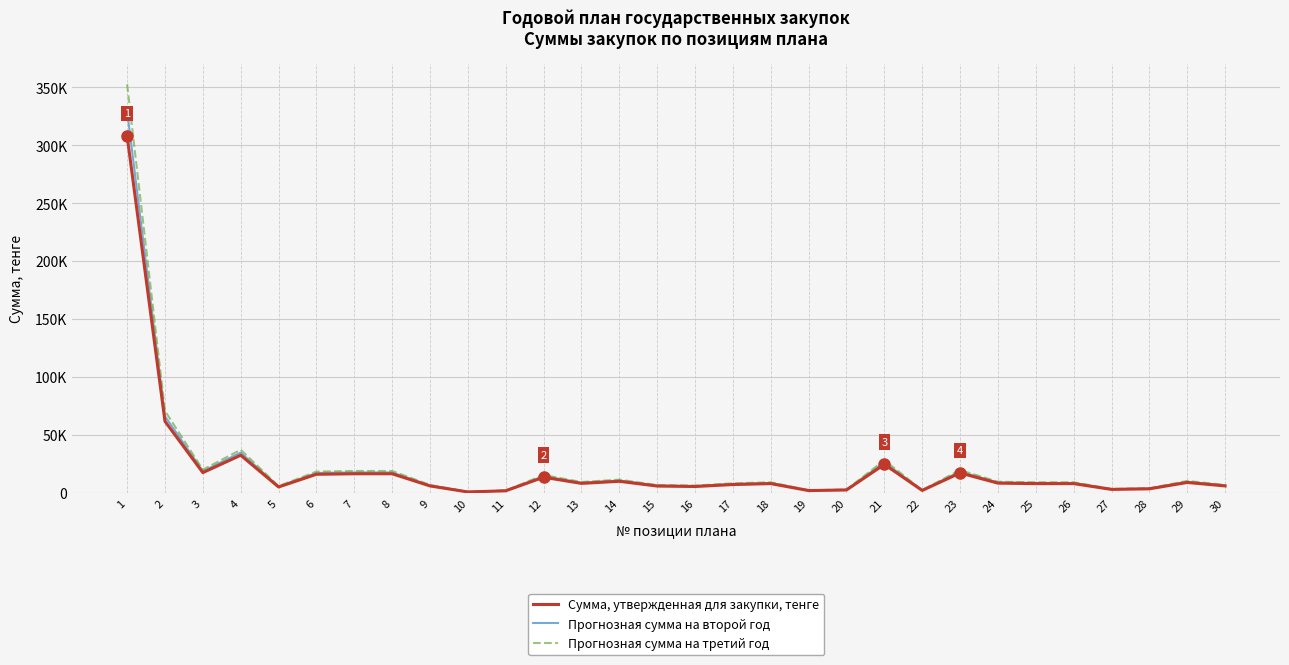

Rank the series by their maximum value, from lowest to highest.

Сумма, утвержденная для закупки, тенге, Прогнозная сумма на второй год, Прогнозная сумма на третий год